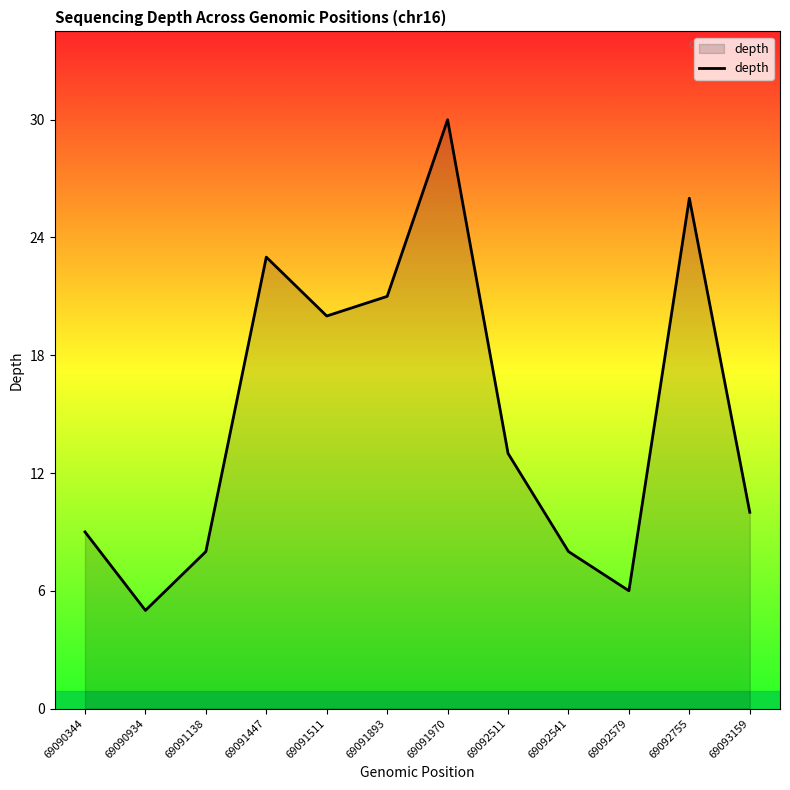

Is it true that the value at 69090344 is 13?

False